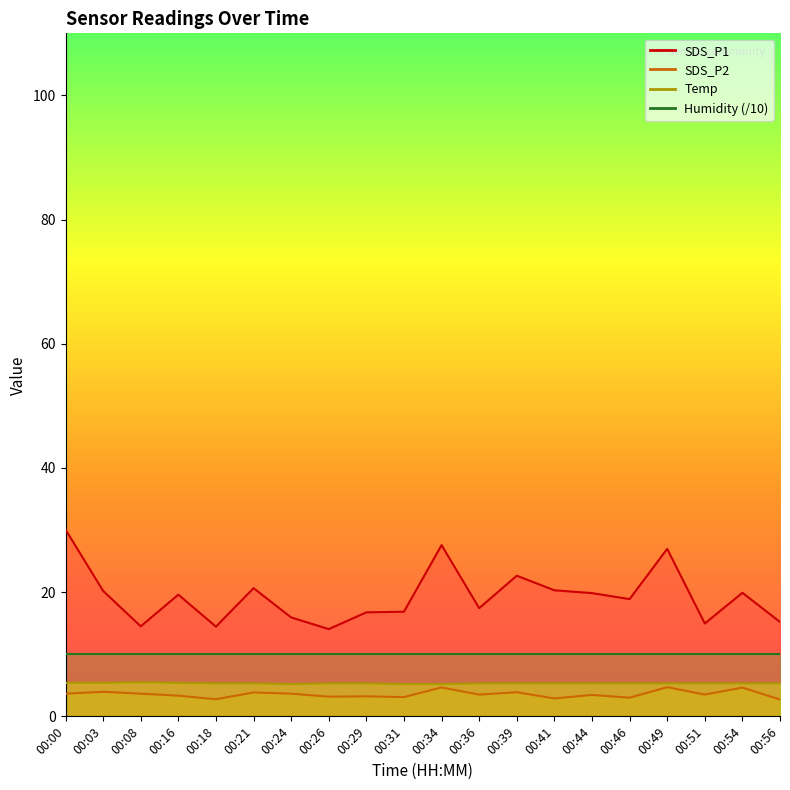

In SDS_P1, how many points are lower than both neighbors (excluding endpoints)?

6